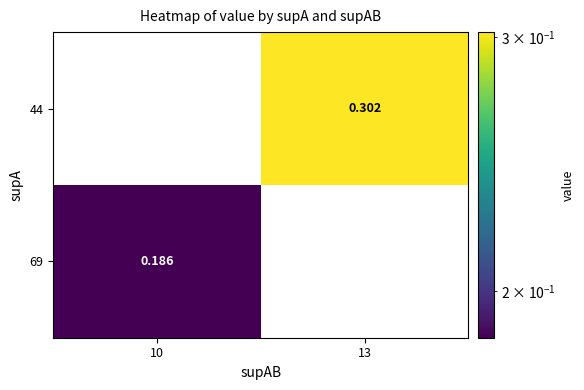

Is the value of 44 at 13 greater than the value of 69 at 10?

Yes